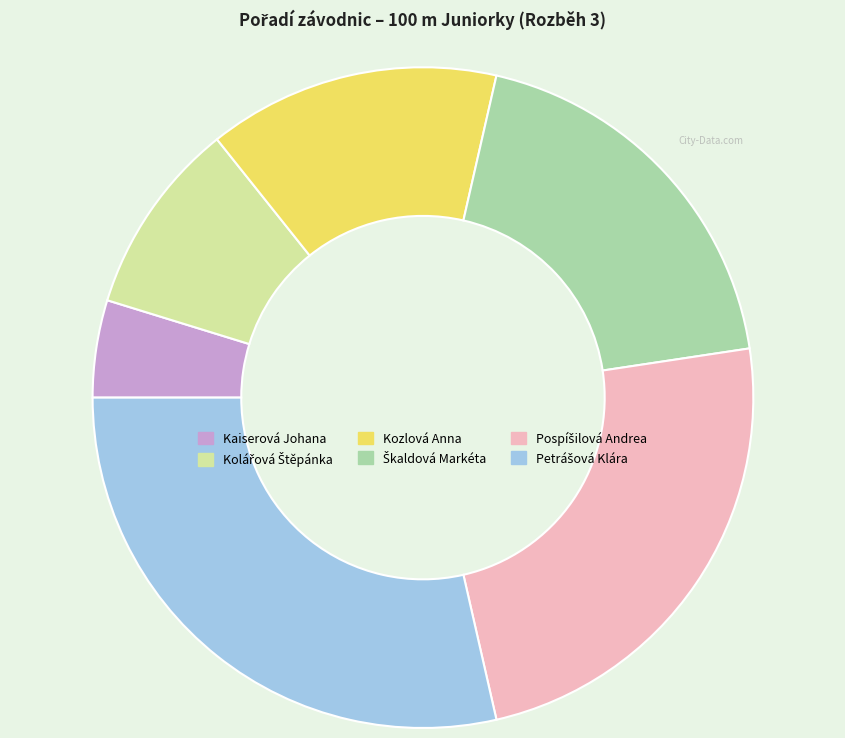

Which category has the smallest portion of the pie?

Kaiserová Johana